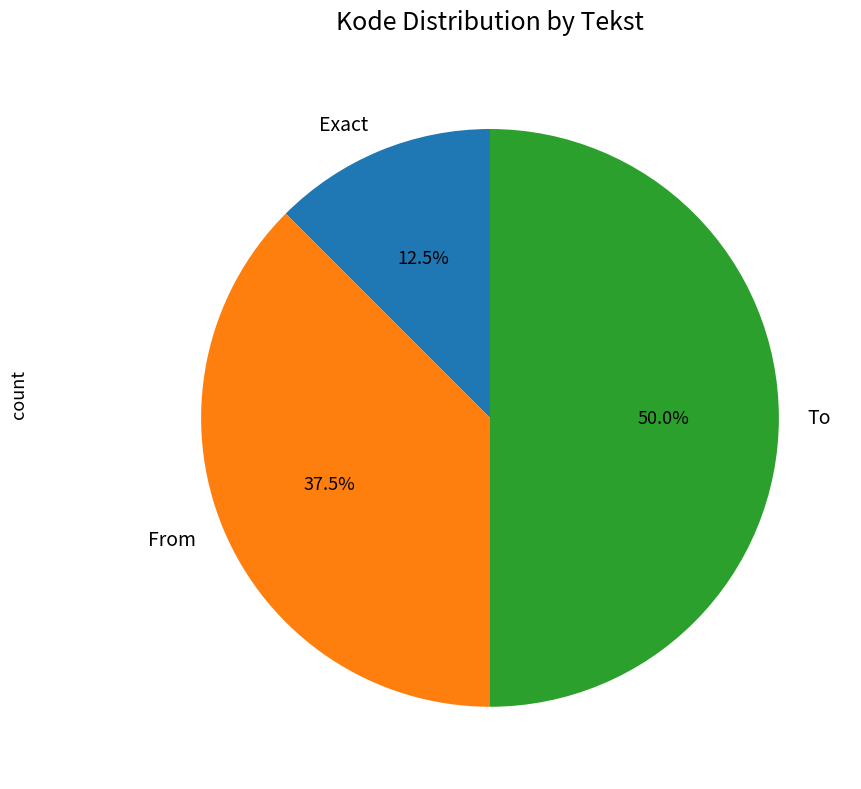

What is the ratio of the value at From to the value at Exact?

3.0